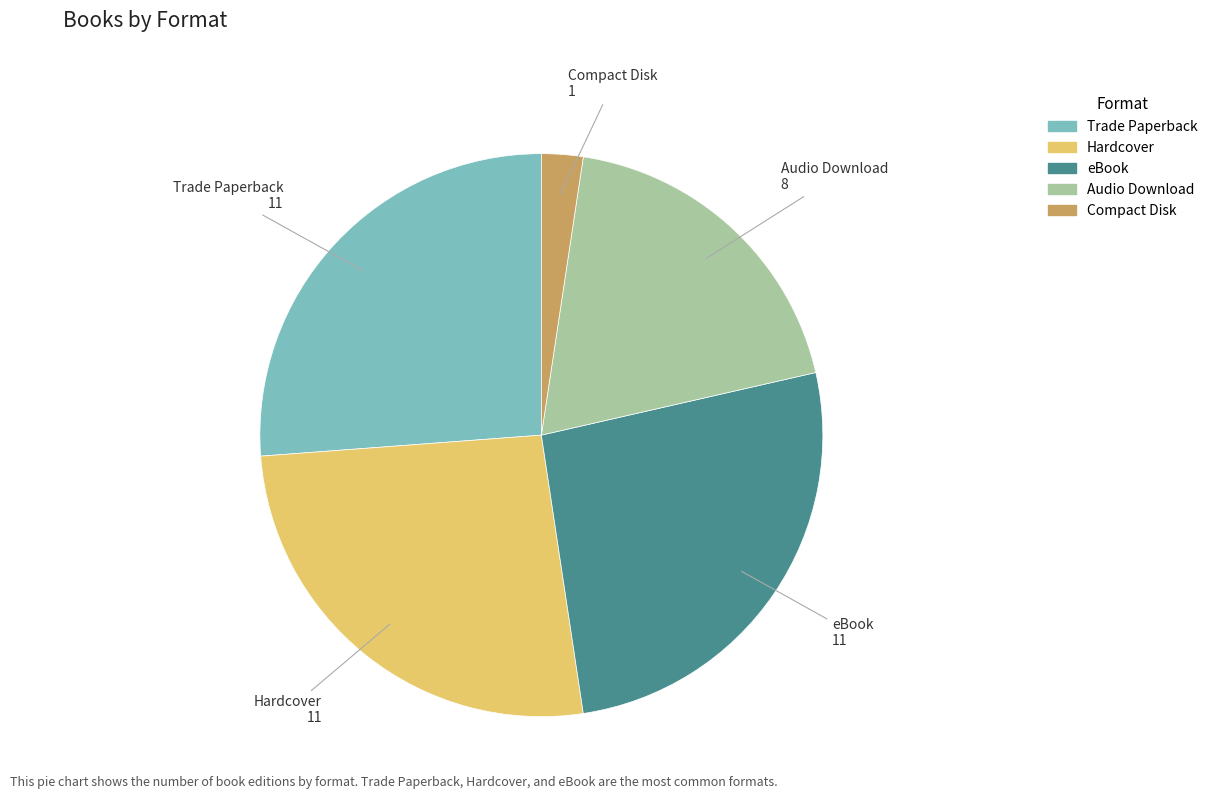

Is it true that Hardcover is 26% of the pie?

True